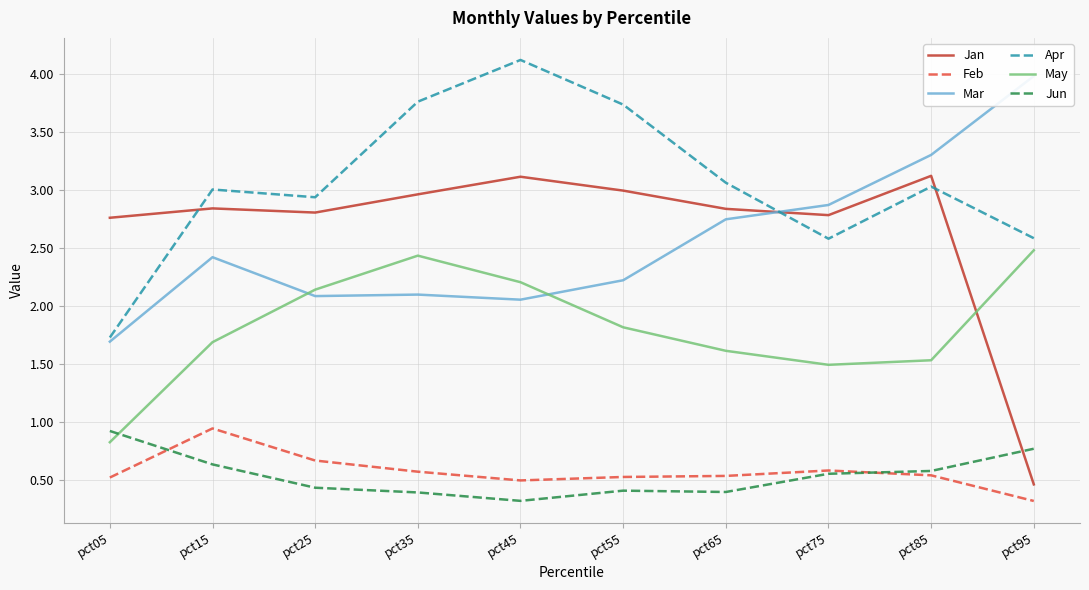

List the labels in order of Jun value, largest first.

pct05, pct95, pct15, pct85, pct75, pct25, pct55, pct65, pct35, pct45